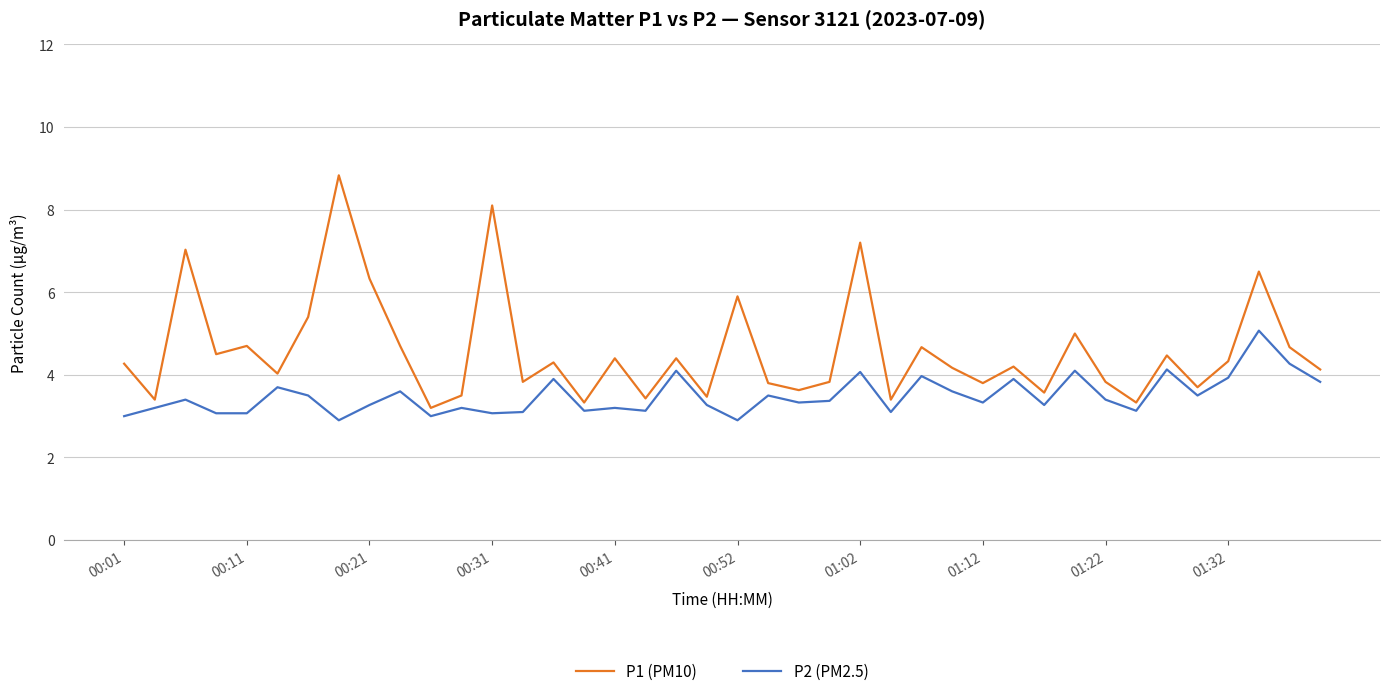

What is the difference between the maximum and minimum values in the P2 (PM2.5) series?

2.2